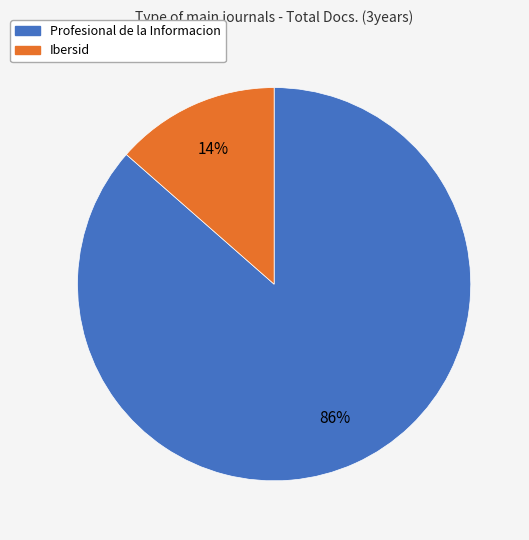

What percentage is the Profesional de la Informacion slice, to the nearest percent?

86%